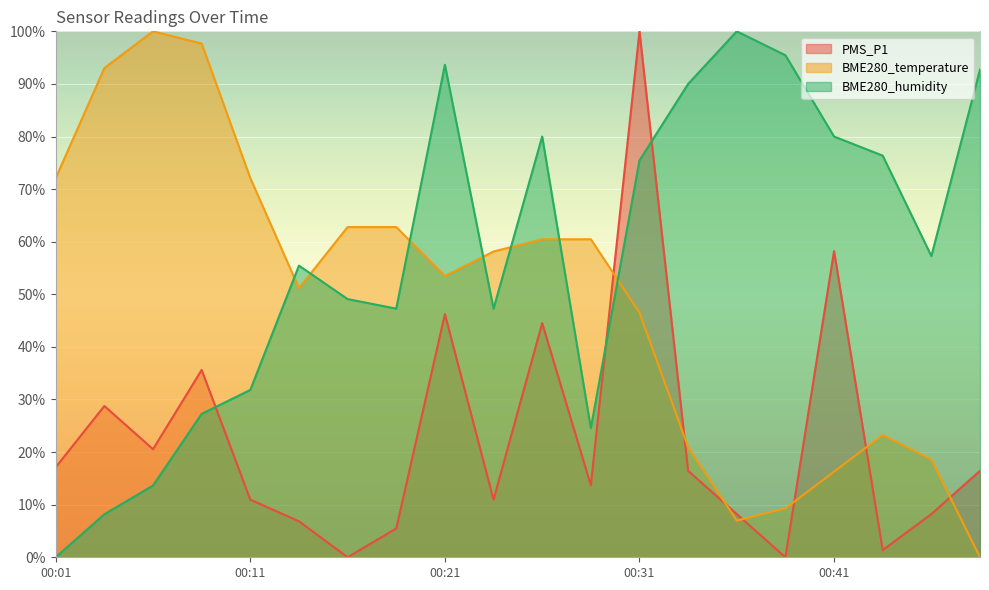

Is the value of PMS_P1 at 00:36 greater than the value of BME280_humidity at 00:33?

No